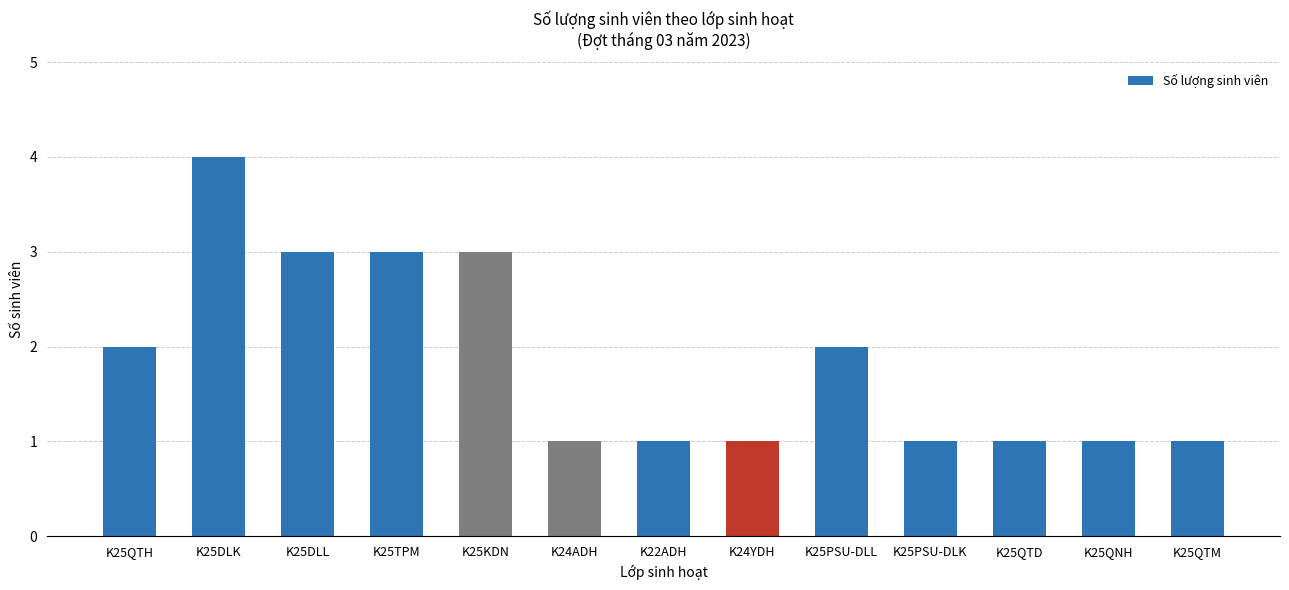

What is the sum of all values?

24